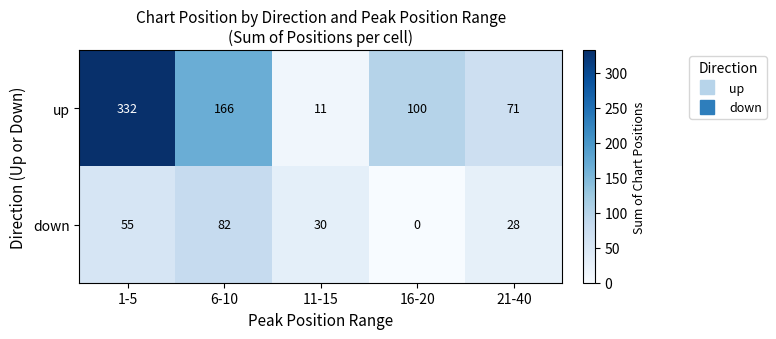

At which category is the sum across all series the highest?

1-5